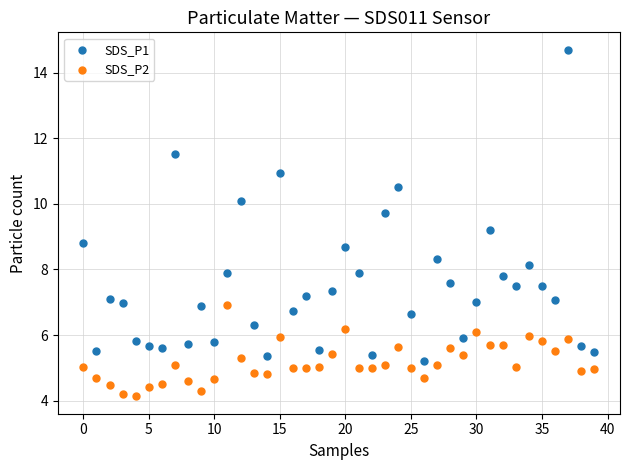

Which series has the widest spread of Y values?

SDS_P1